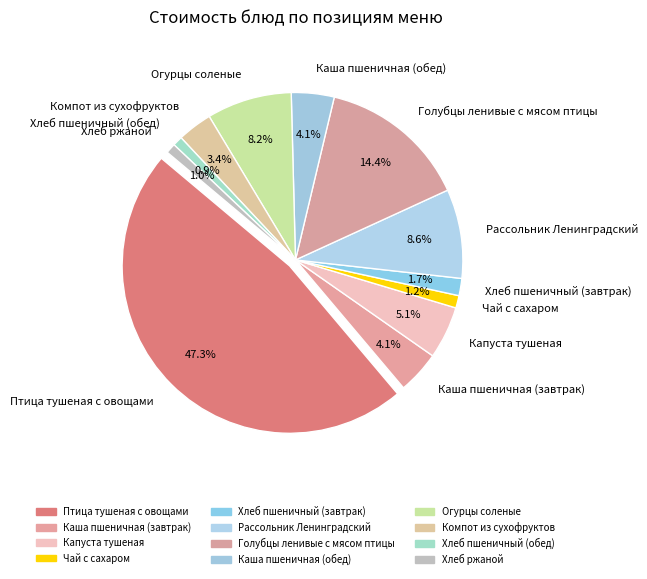

To the nearest percent, what percentage of the pie is Хлеб пшеничный (завтрак)?

2%